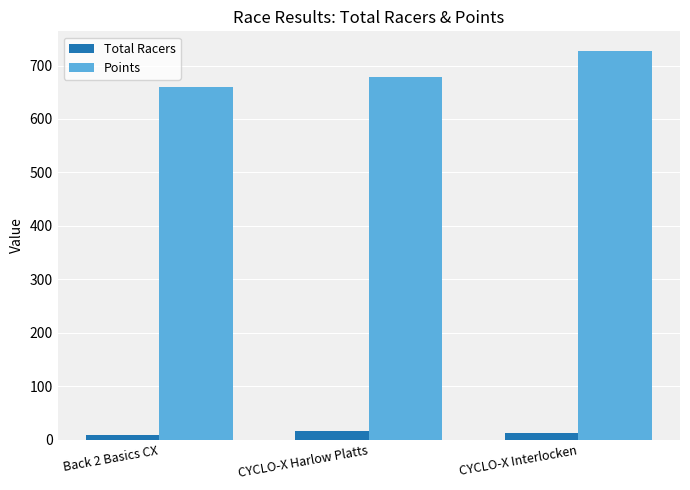

Is the value of Total Racers at CYCLO-X Harlow Platts greater than the value of Points at CYCLO-X Interlocken?

No